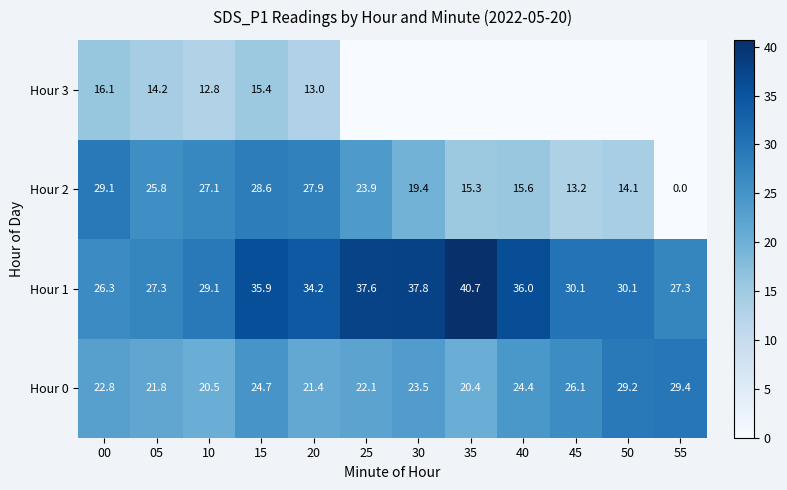

What is the total value across all series at 10?

89.5